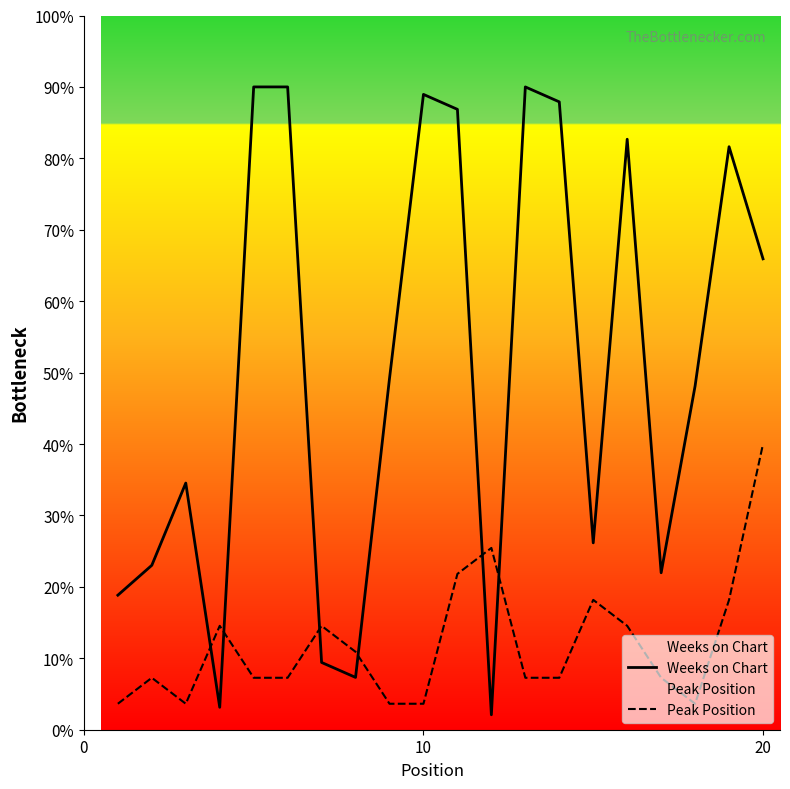

True or false: Peak Position and Weeks on Chart cross at least once.

True